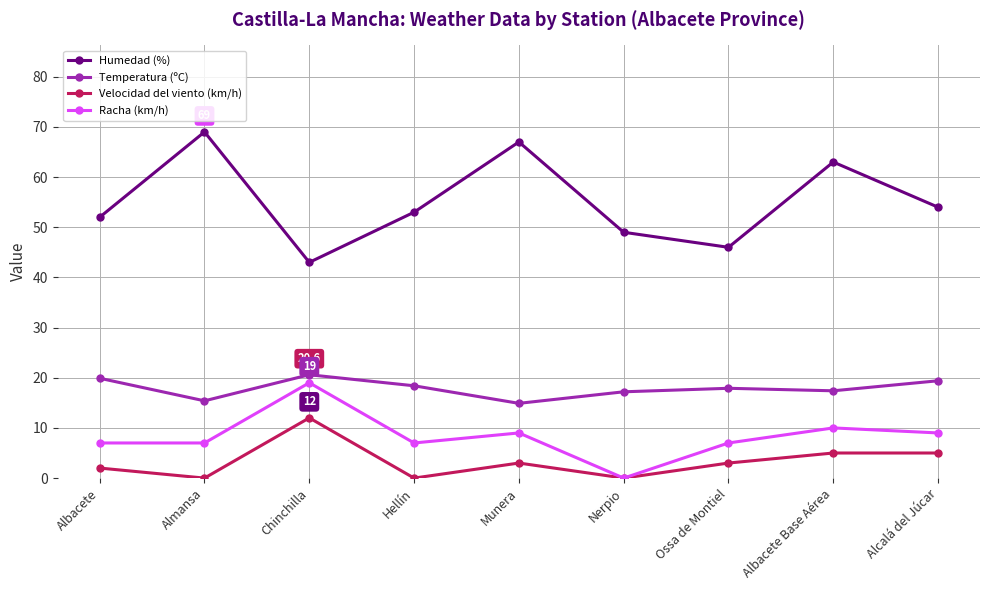

Rank the series at Munera from highest to lowest value.

Humedad (%), Temperatura (ºC), Racha (km/h), Velocidad del viento (km/h)